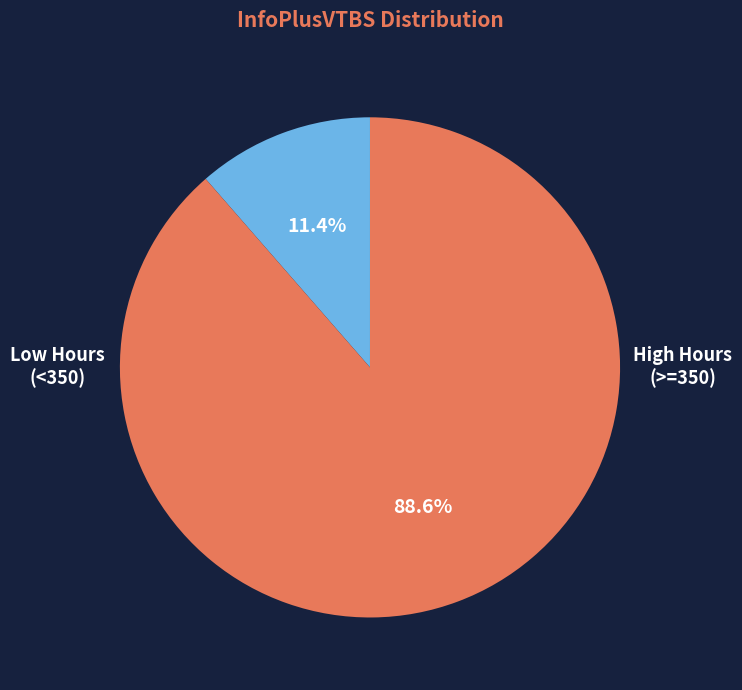

Is there any slice that represents more than half of the pie?

Yes